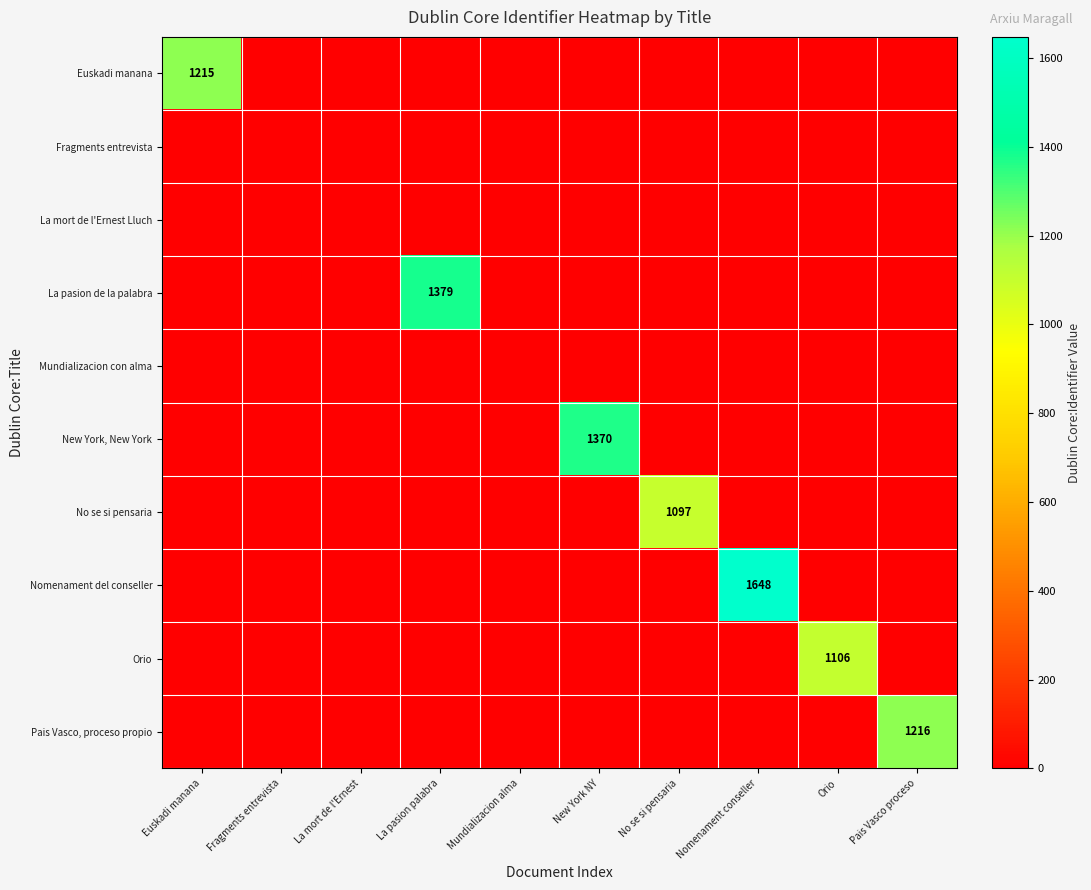

Is it true that La mort de l'Ernest Lluch equals 0 at Orio?

True